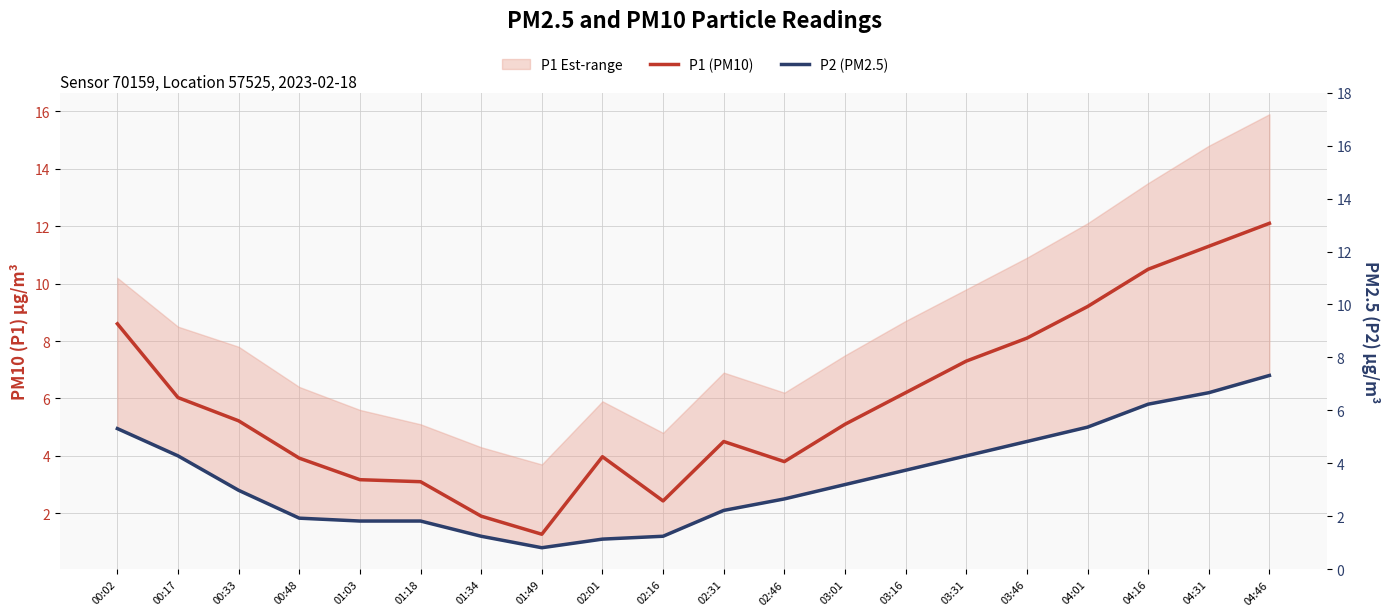

List the series in order of their overall mean, highest first.

P1 (PM10), P2 (PM2.5)